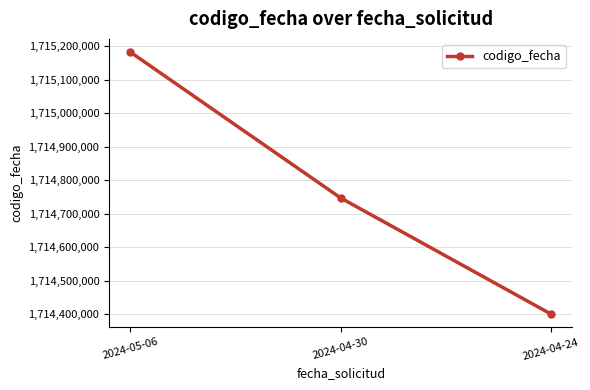

Is it true that the value at 2024-04-24 is 474102686?

False